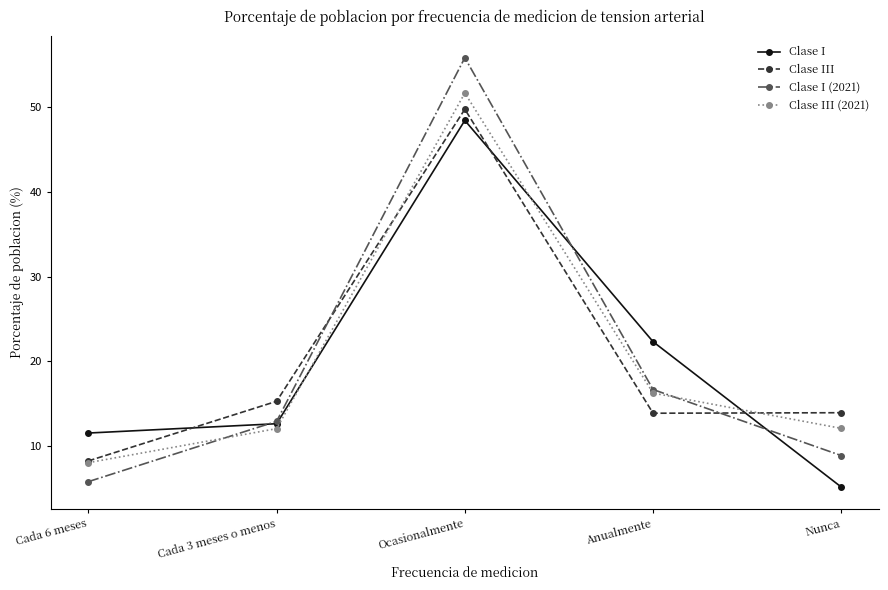

Between Cada 3 meses o menos and Anualmente, which series saw the biggest shift?

Clase I